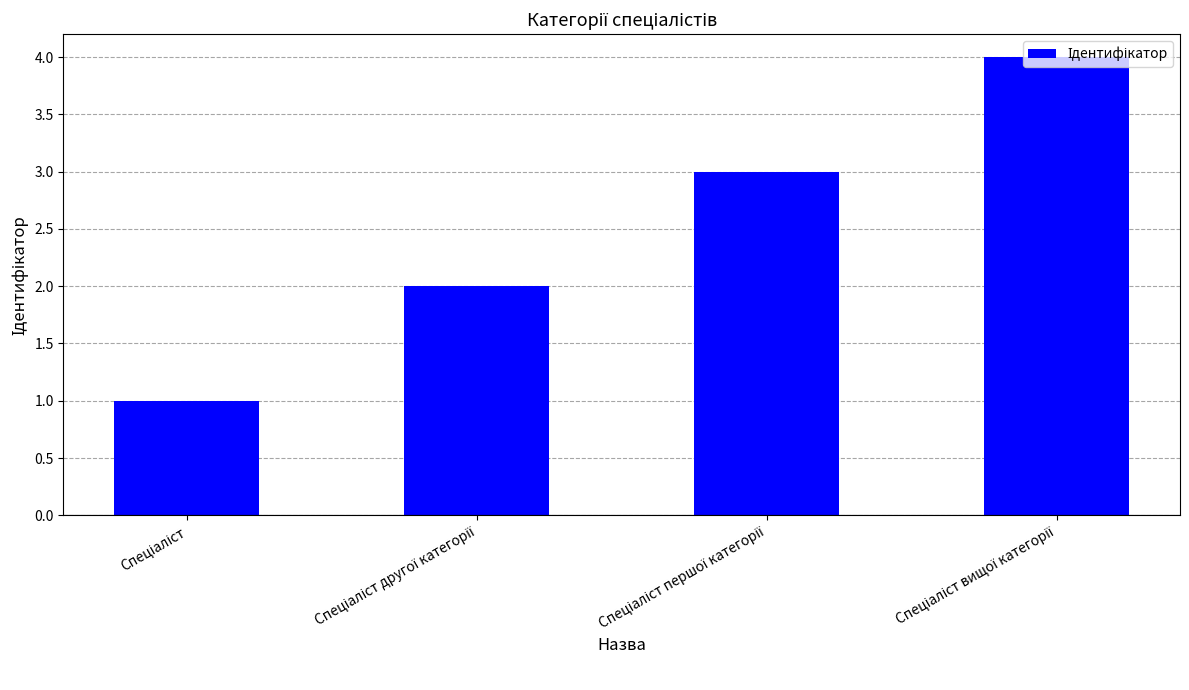

What is the difference between the maximum and minimum values?

3